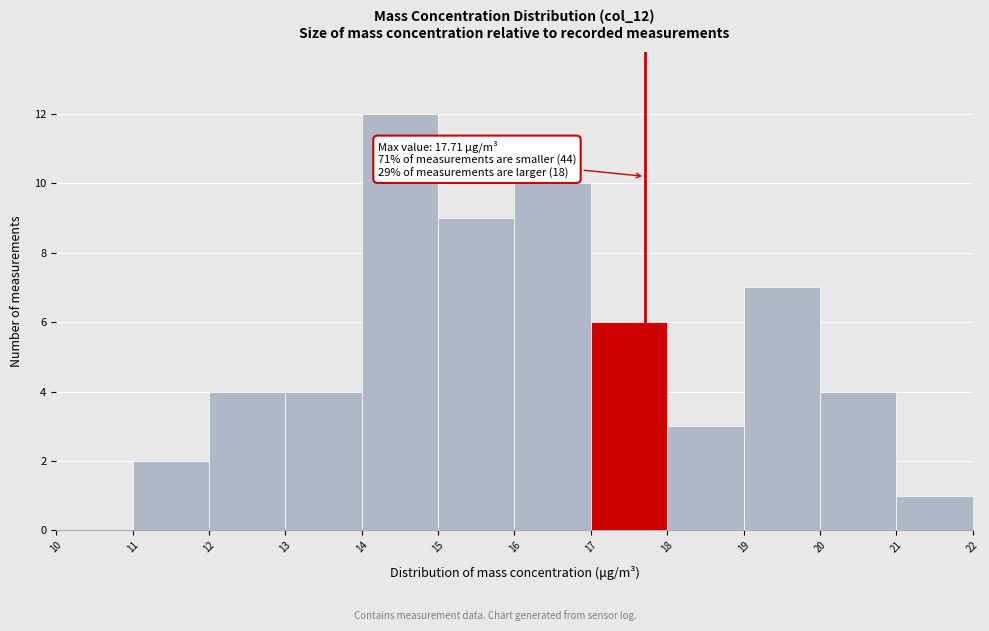

Over which range of the x-axis is the bar tallest?

14 to 15